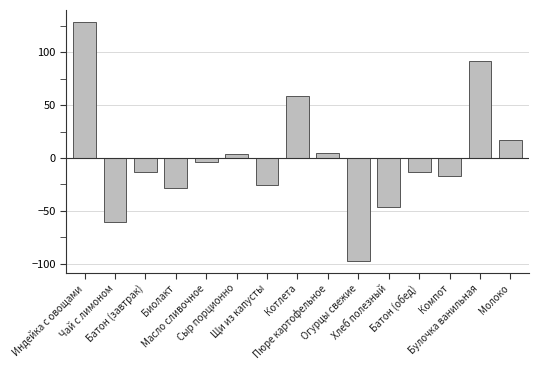

Reading left to right, what are all the values shown in this chart?

Индейка с овощами=128.8	Чай с лимоном=-60.2	Батон (завтрак)=-13.2	Биолакт=-28.2	Масло сливочное=-4.2	Сыр порционно=3.8	Щи из капусты=-25.2	Котлета=58.8	Пюре картофельное=4.8	Огурцы свежие=-97.2	Хлеб полезный=-46.2	Батон (обед)=-13.2	Компот=-17.2	Булочка ванильная=91.8	Молоко=16.8